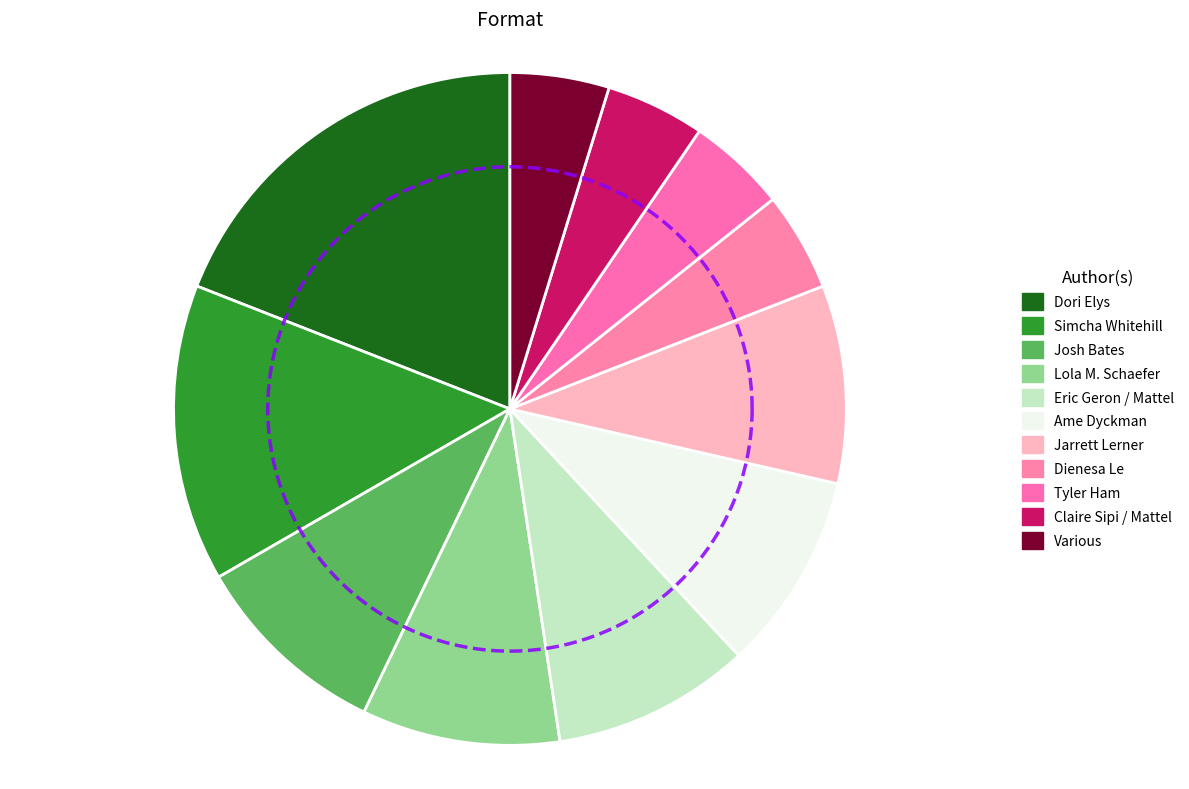

How many segments does this pie chart have?

11